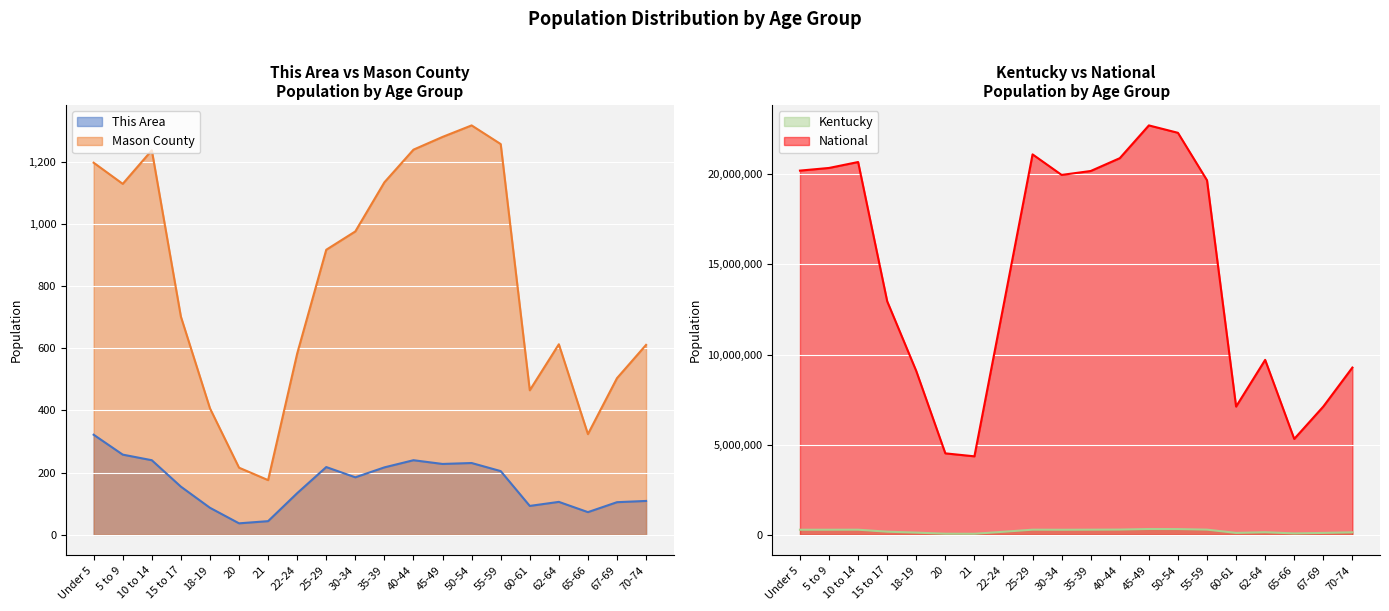

Reading left to right, transcribe all the data shown in this chart.

This Area: Under 5=322	5 to 9=258	10 to 14=240	15 to 17=155	18-19=87	20=37	21=44	22-24=134	25-29=218	30-34=185	35-39=217	40-44=240	45-49=228	50-54=231	55-59=205	60-61=93	62-64=106	65-66=73	67-69=105	70-74=109
Mason County: Under 5=1197	5 to 9=1129	10 to 14=1237	15 to 17=702	18-19=407	20=216	21=176	22-24=583	25-29=917	30-34=976	35-39=1134	40-44=1239	45-49=1280	50-54=1317	55-59=1257	60-61=465	62-64=613	65-66=324	67-69=504	70-74=611
Kentucky: Under 5=282367	5 to 9=282888	10 to 14=284154	15 to 17=173962	18-19=122833	20=61268	21=58657	22-24=170043	25-29=285296	30-34=280920	35-39=285411	40-44=291251	45-49=323642	50-54=319455	55-59=288027	60-61=106469	62-64=144497	65-66=78497	67-69=107167	70-74=139650
National: Under 5=20201362	5 to 9=20348657	10 to 14=20677194	15 to 17=12954254	18-19=9086089	20=4519129	21=4354294	22-24=12712576	25-29=21101849	30-34=19962099	35-39=20179642	40-44=20890964	45-49=22708591	50-54=22298125	55-59=19664805	60-61=7113727	62-64=9704197	65-66=5319902	67-69=7115361	70-74=9278166